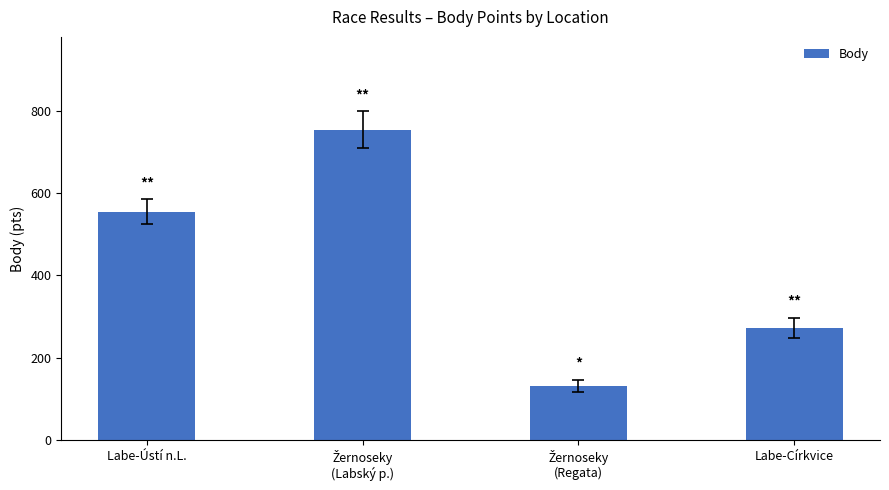

What is the value of the 1st bar from the left?

554